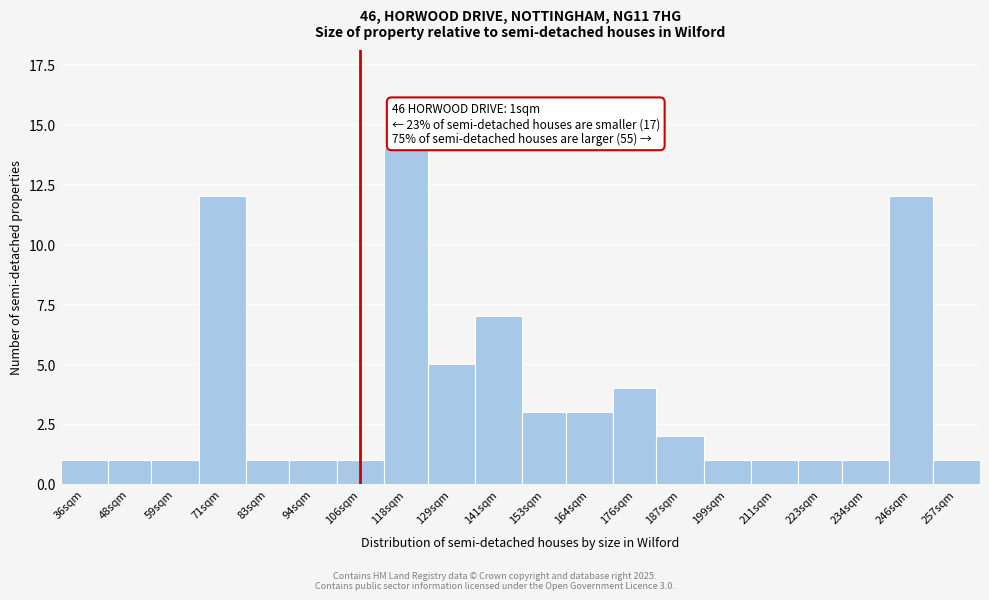

Reading right to left, transcribe all the data shown in this chart.

257sqm=1	246sqm=12	234sqm=1	223sqm=1	211sqm=1	199sqm=1	187sqm=2	176sqm=4	164sqm=3	153sqm=3	141sqm=7	129sqm=5	118sqm=14	106sqm=1	94sqm=1	83sqm=1	71sqm=12	59sqm=1	48sqm=1	36sqm=1